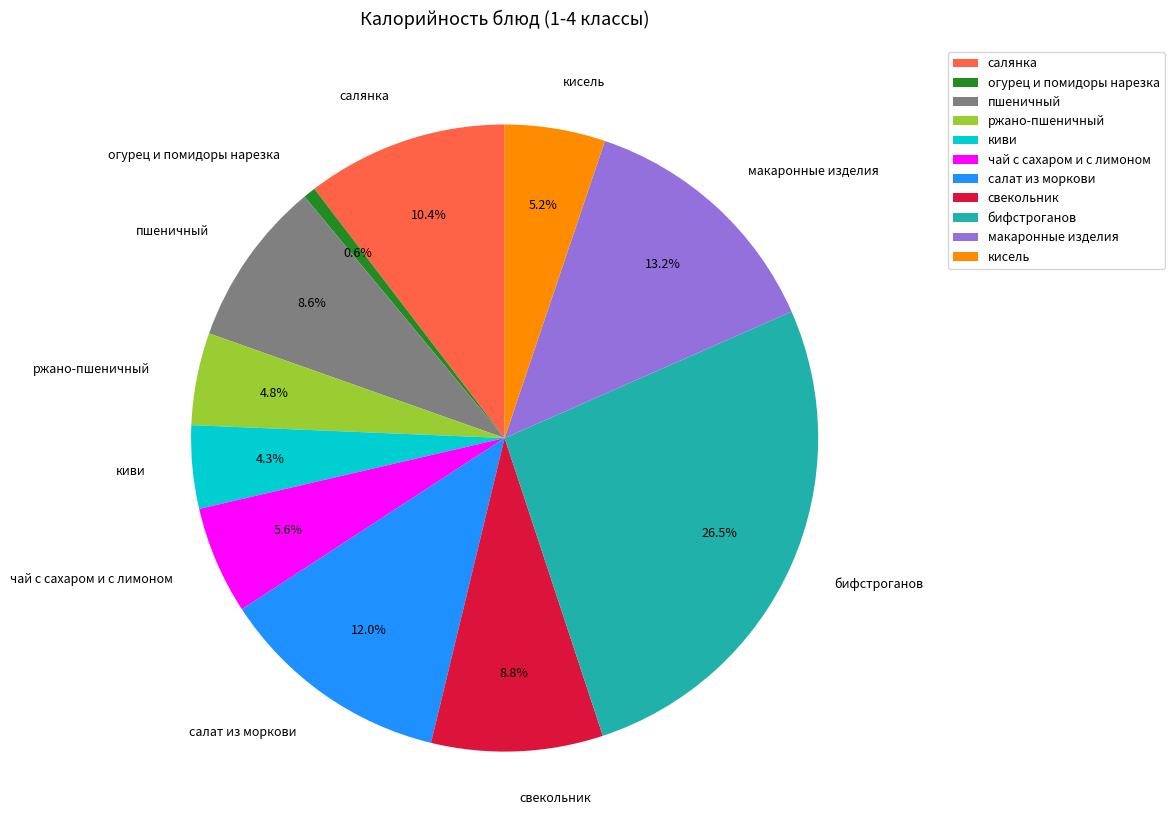

Is there any slice that represents more than half of the pie?

No